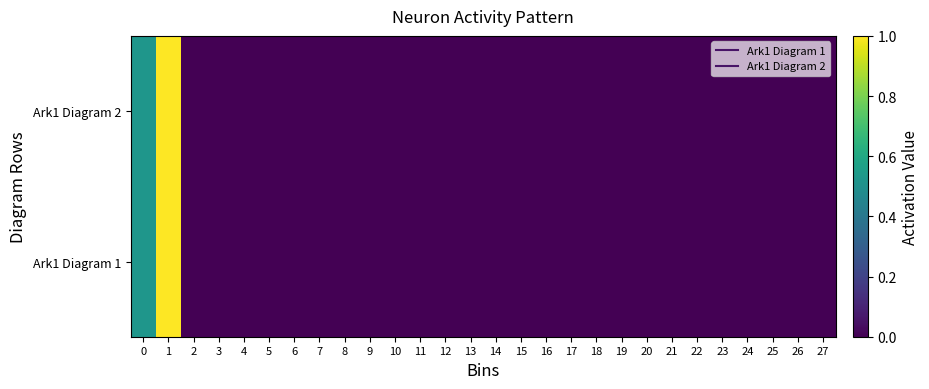

Which series has the widest spread of values?

Ark1 Diagram 1